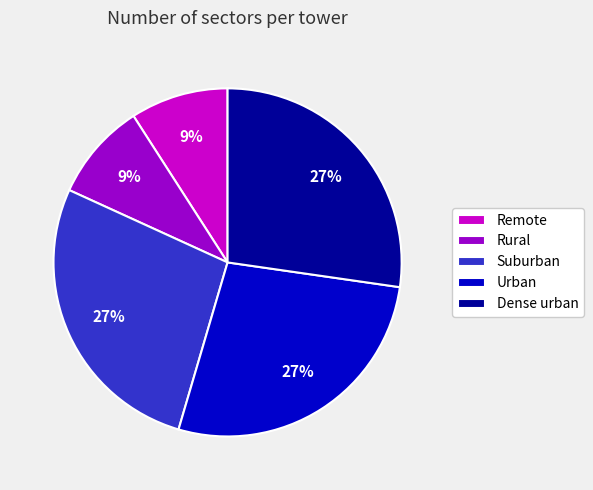

The Rural slice represents 9% of the pie. True or false?

True